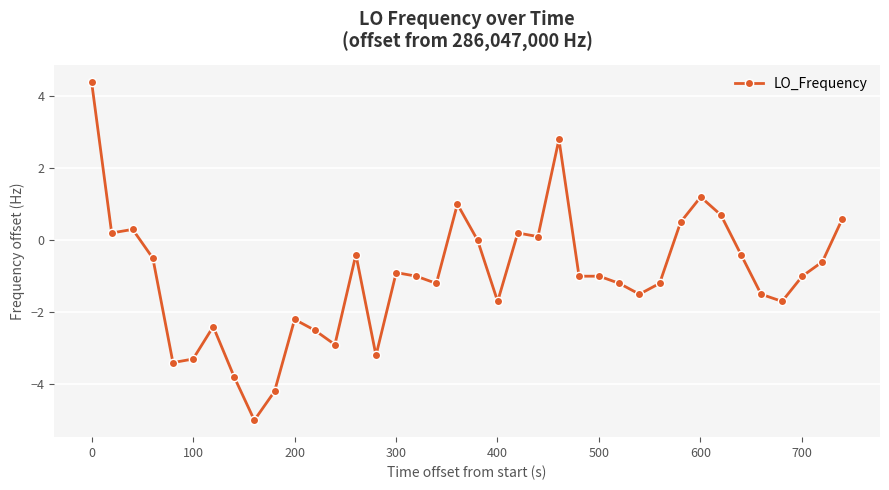

How many categories are shown in the chart?

38